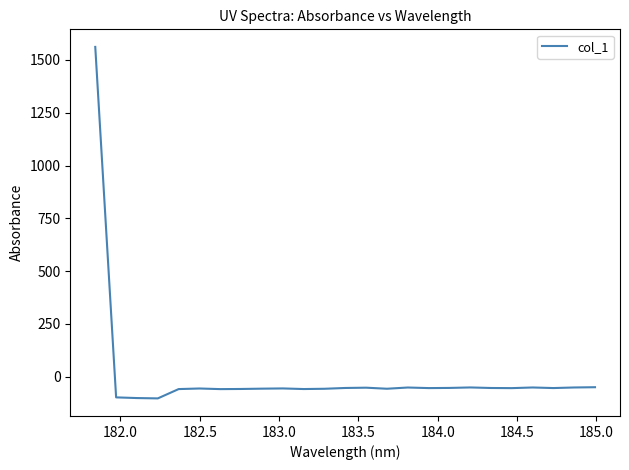

What is the difference between the maximum and minimum values?

1665.4